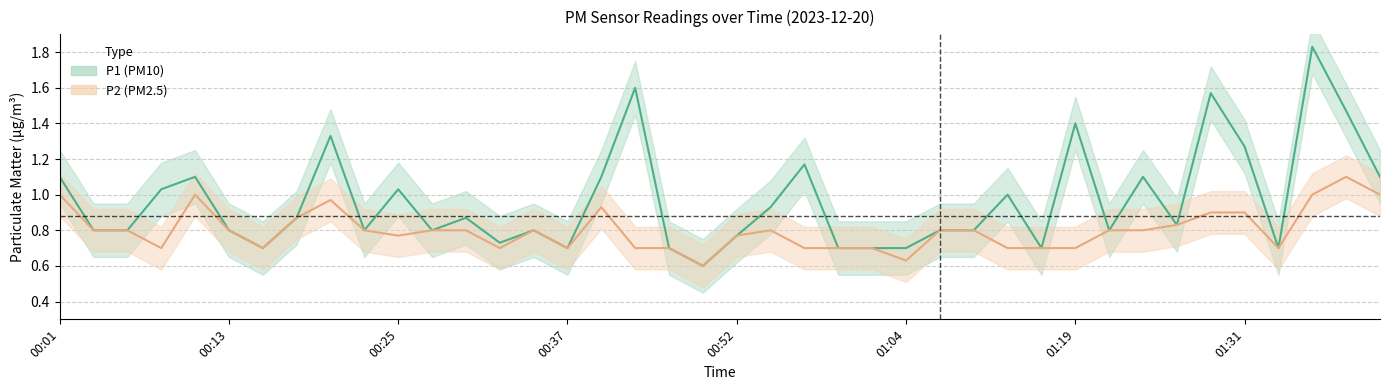

Rank the series by their maximum value, from highest to lowest.

P1, P2